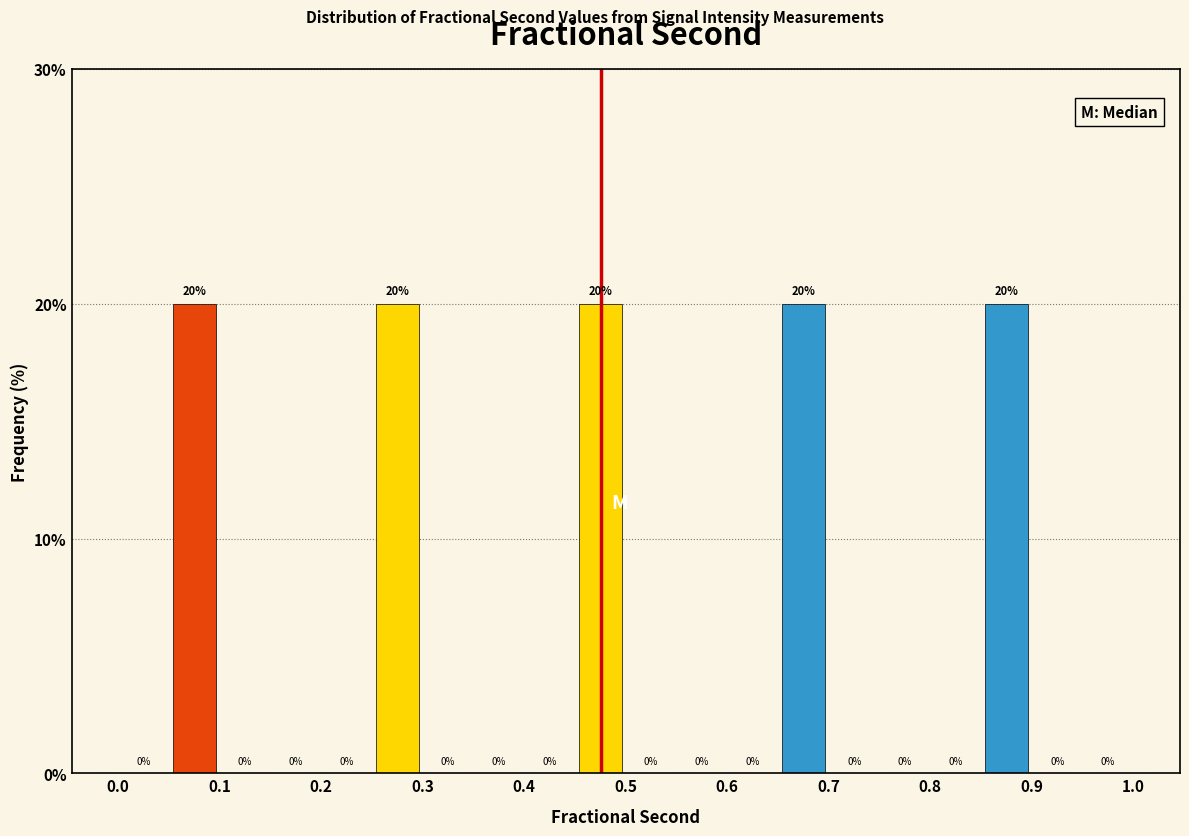

How tall is the bar that spans 0.85 to 0.90 on the x-axis?

20